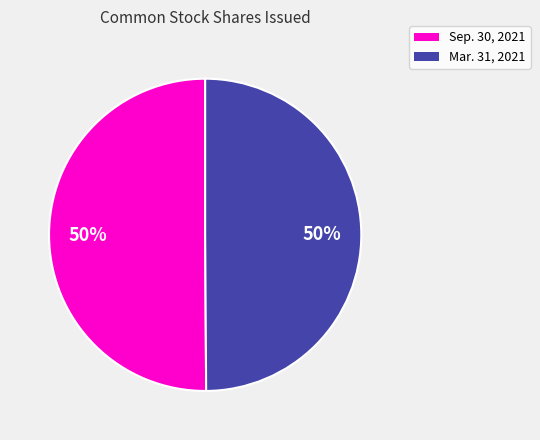

To the nearest percent, what is the average slice percentage?

50%